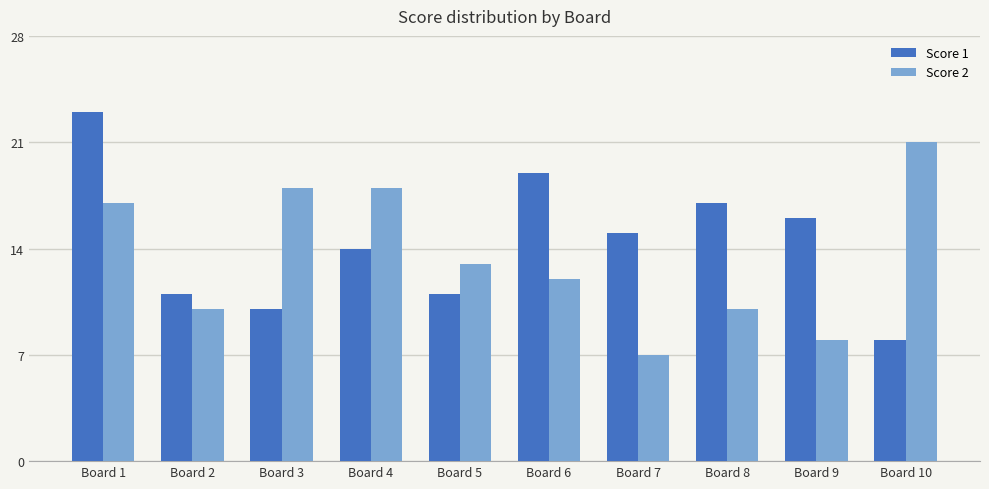

What is the difference between the highest and lowest values at Board 7?

8